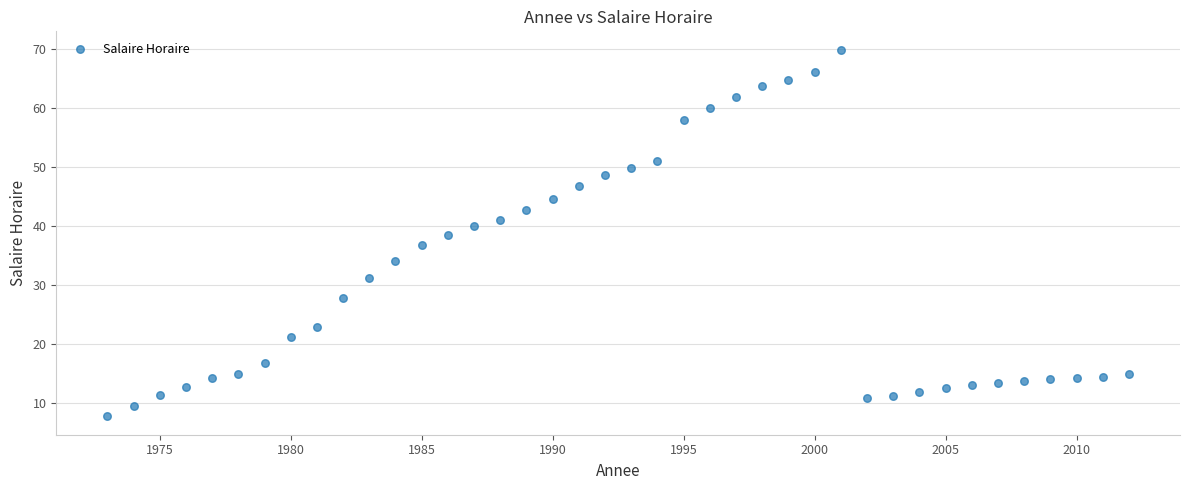

What is the range of X values (max minus min)?

39.0